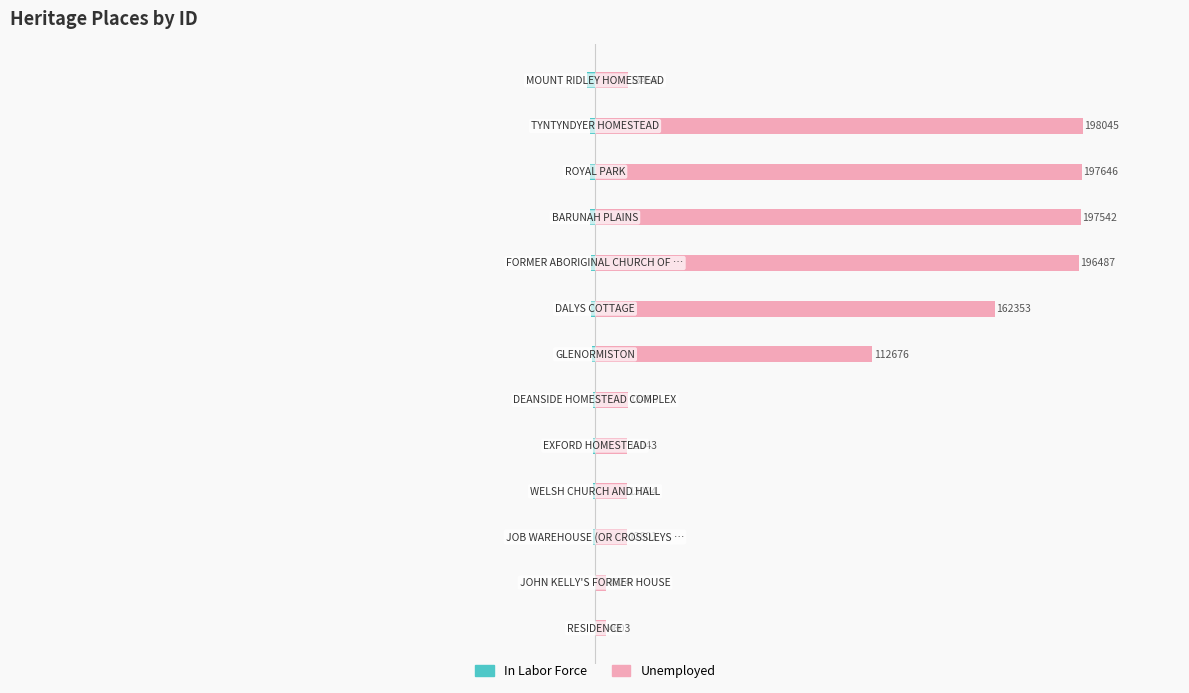

Rank the series by their average value, from highest to lowest.

Unemployed, In Labor Force